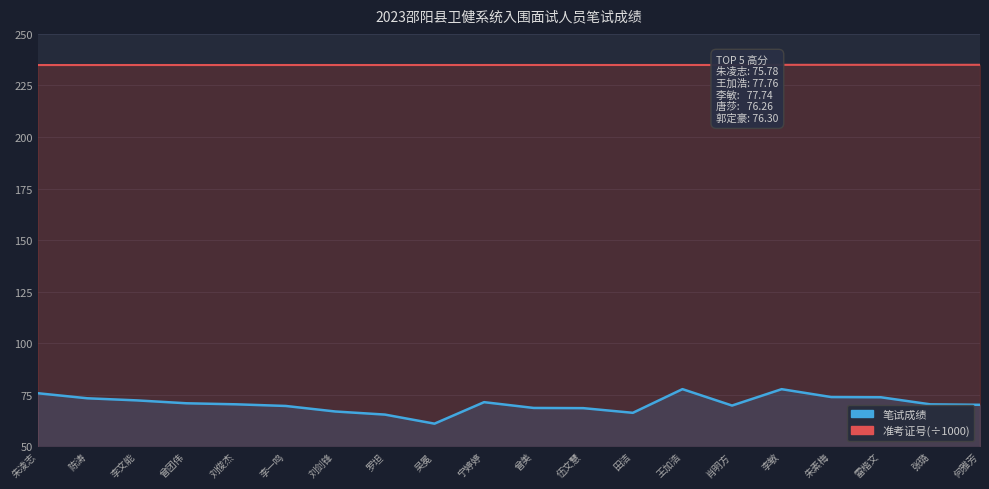

What is the sum of the 笔试成绩 values at 朱素梅 and 伍文慧?

142.5